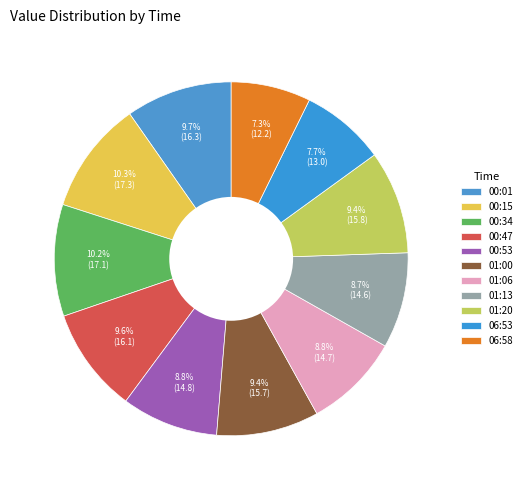

Is it true that 01:06 is 9% of the pie?

True